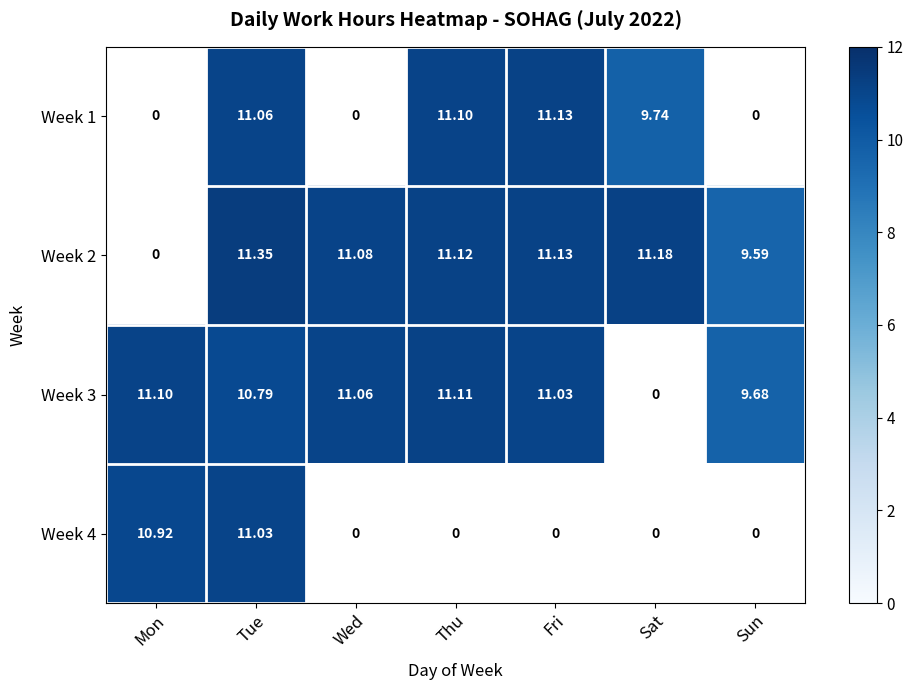

Is the value of Week 3 at Thu greater than the value of Week 1 at Thu?

Yes